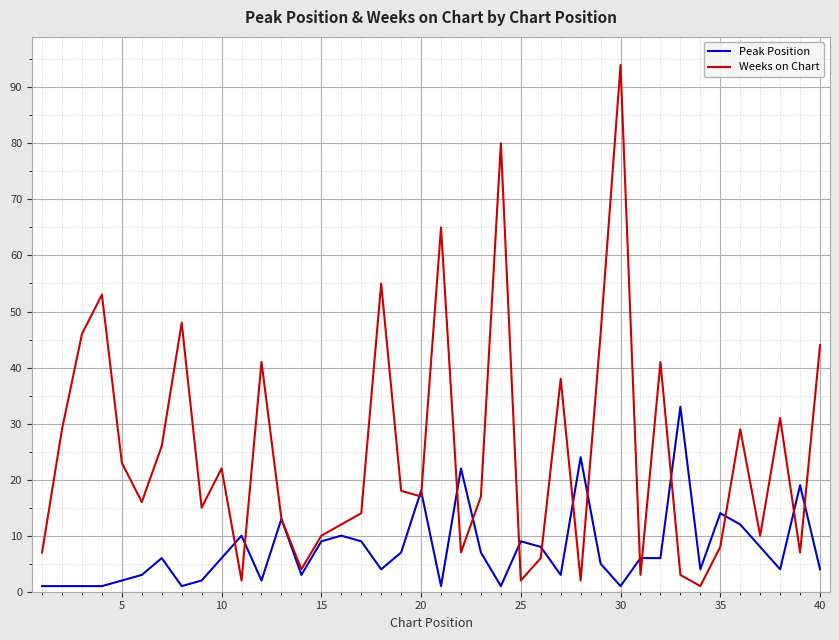

Which series has the widest spread of values?

Weeks on Chart